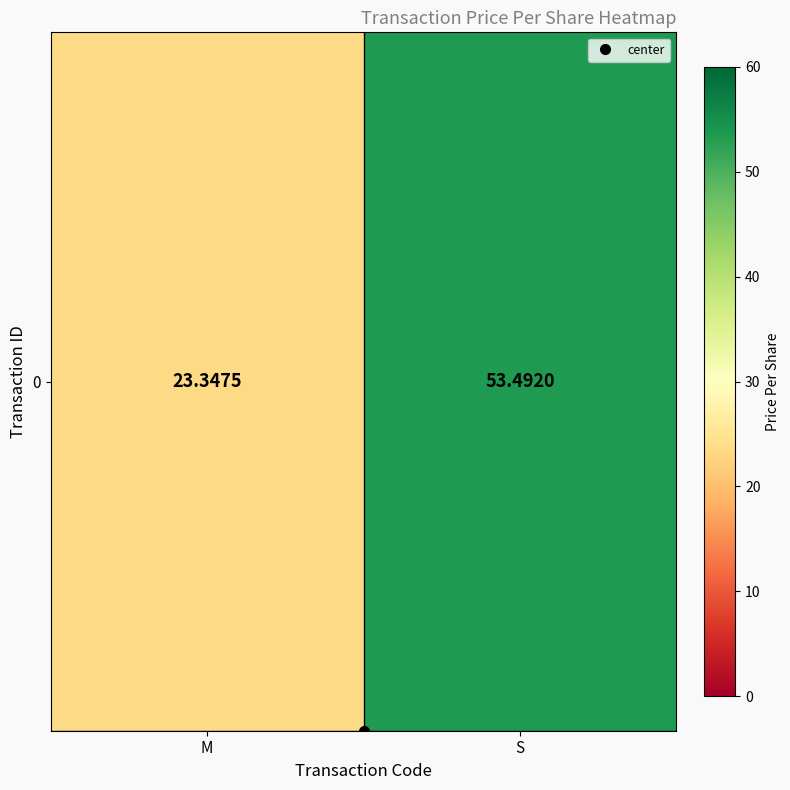

What is the change in value from M to S?

+30.1